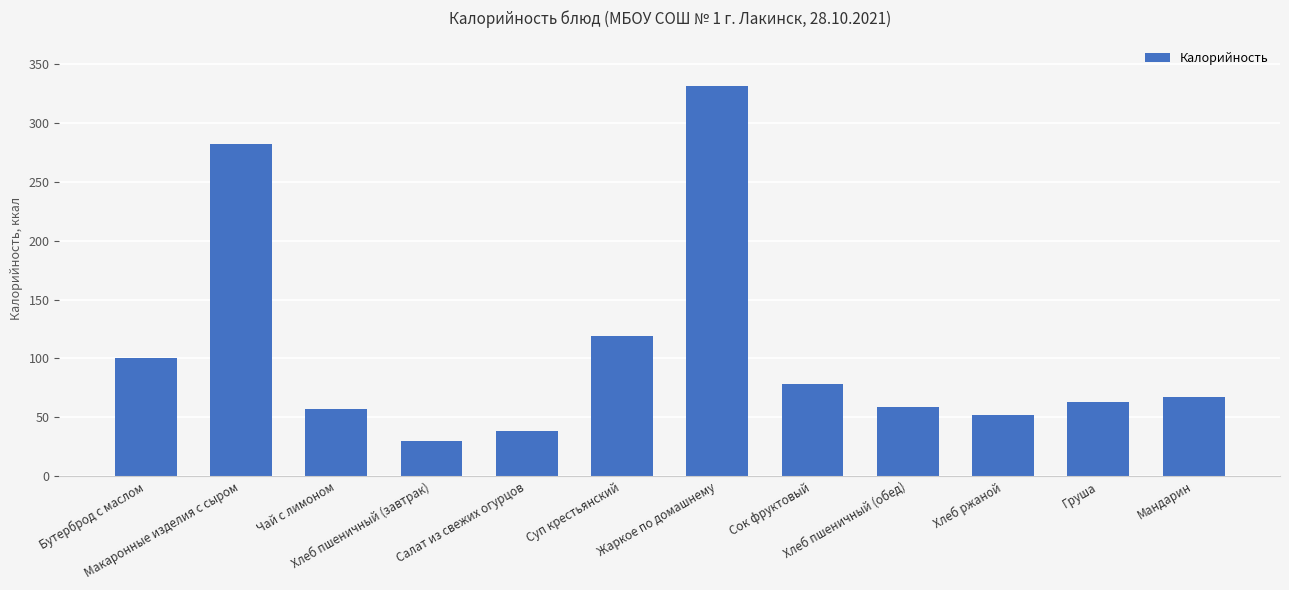

What is the sum of all values?

1276